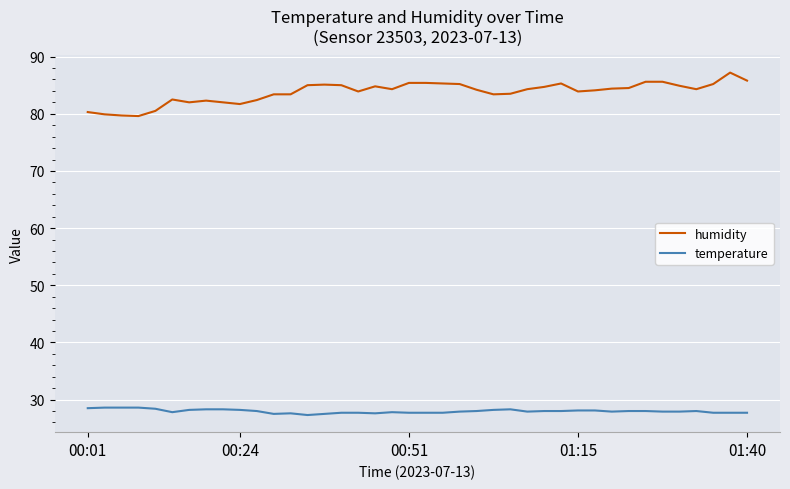

Which series has the largest range (max minus min)?

humidity